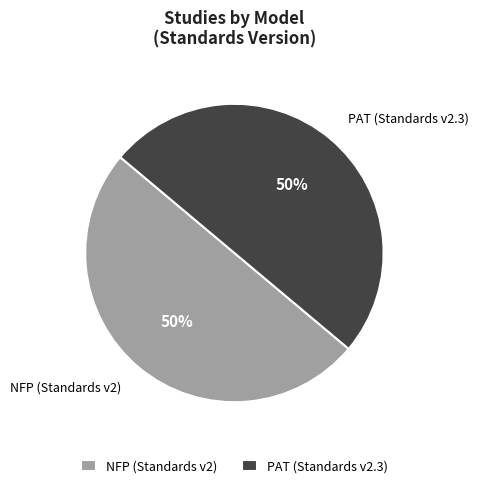

To the nearest percent, what percentage of the pie is NFP (Standards v2)?

50%